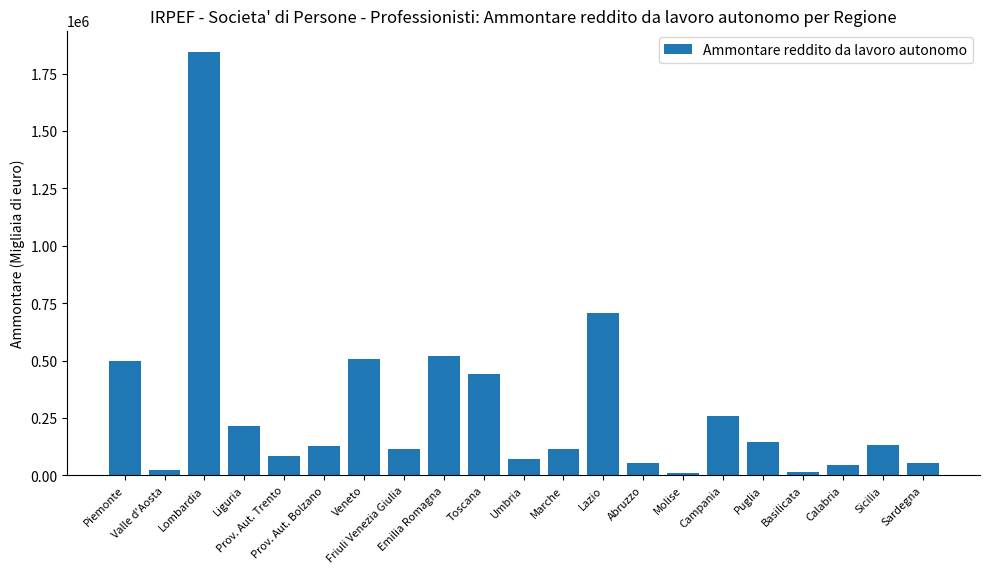

What is the difference between the maximum and minimum values?

1834536